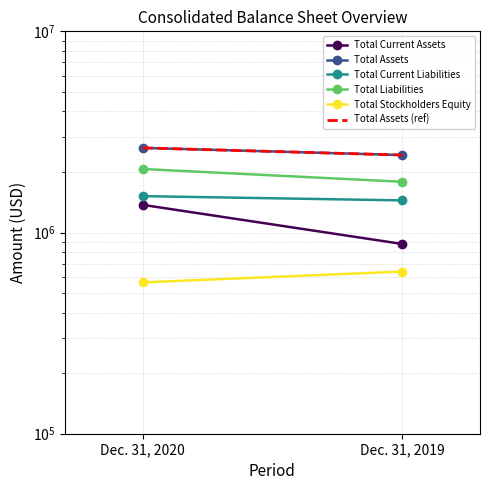

Which series has the largest total across all categories?

Total Assets